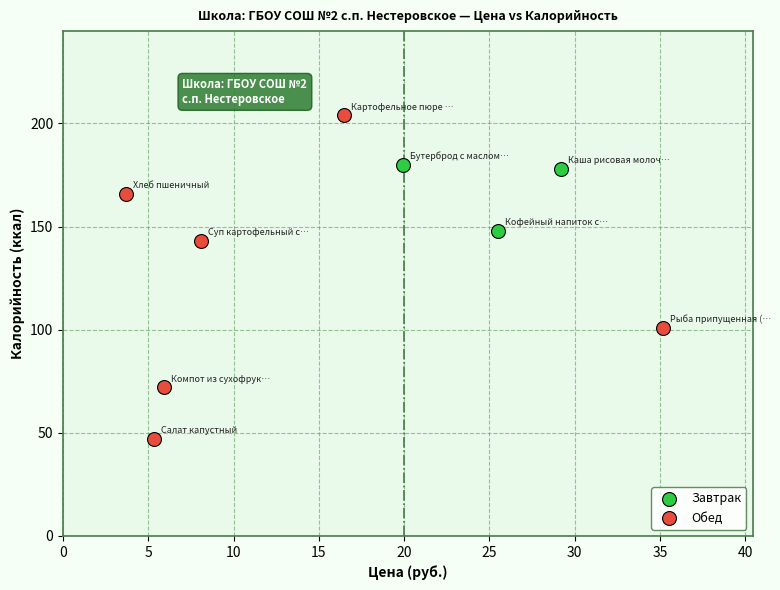

Which series reaches the maximum Y coordinate?

Обед